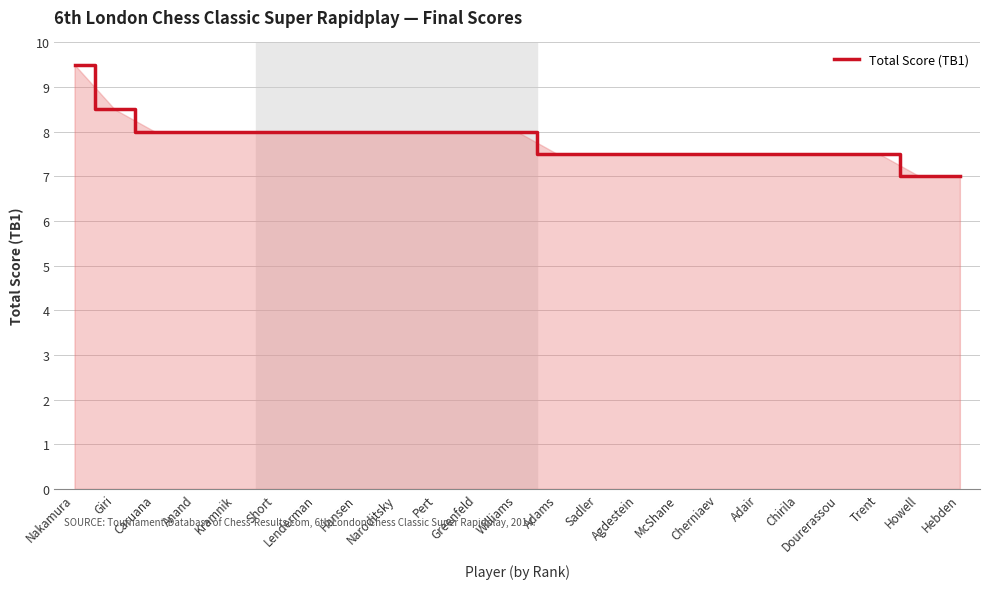

What position from the left is Hebden?

23